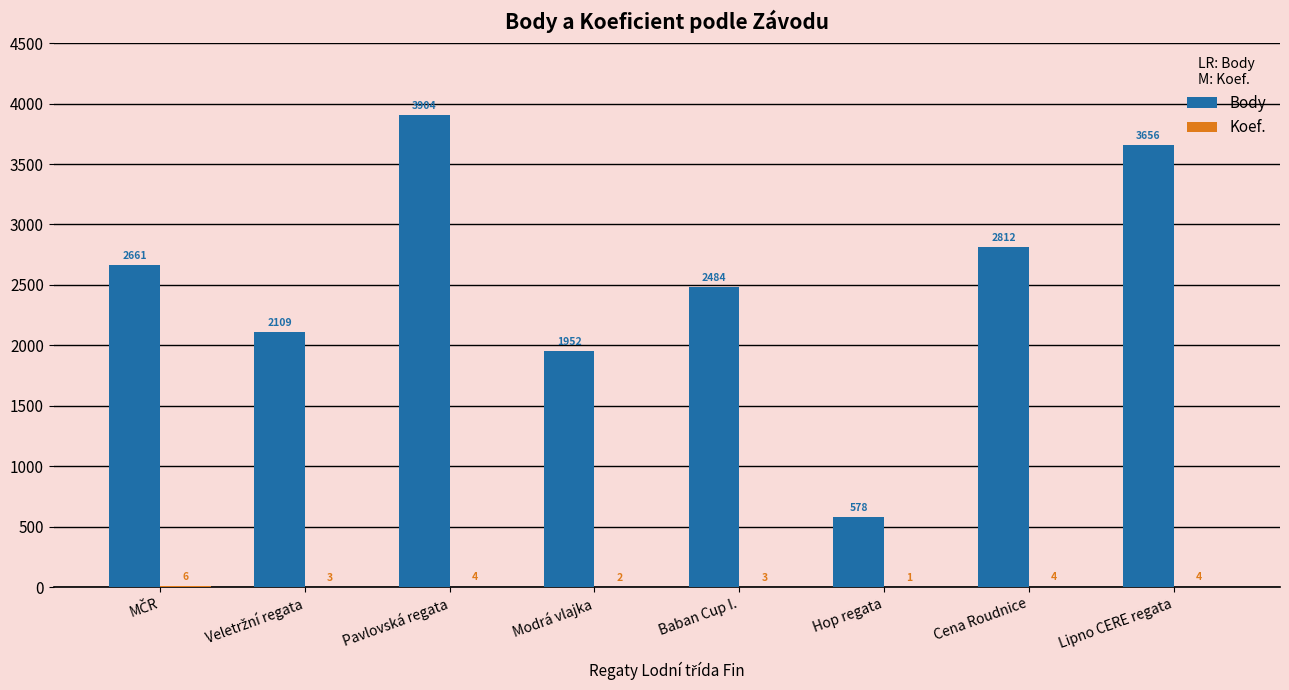

At which category is the sum across all series the highest?

Pavlovská regata